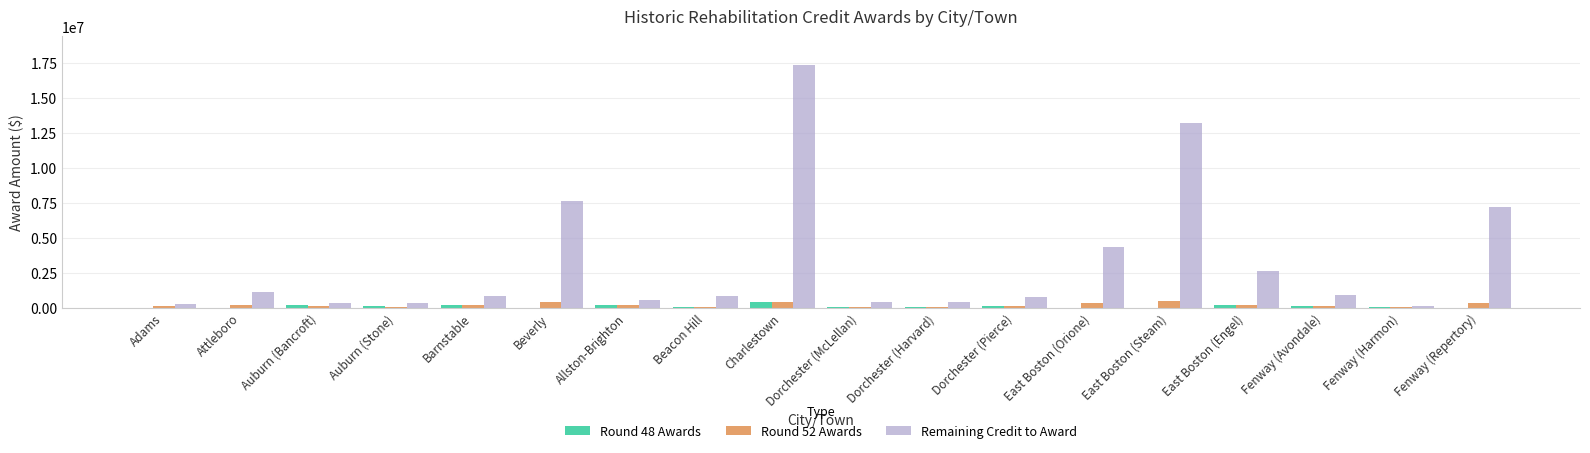

At which category is the sum across all series the highest?

Charlestown